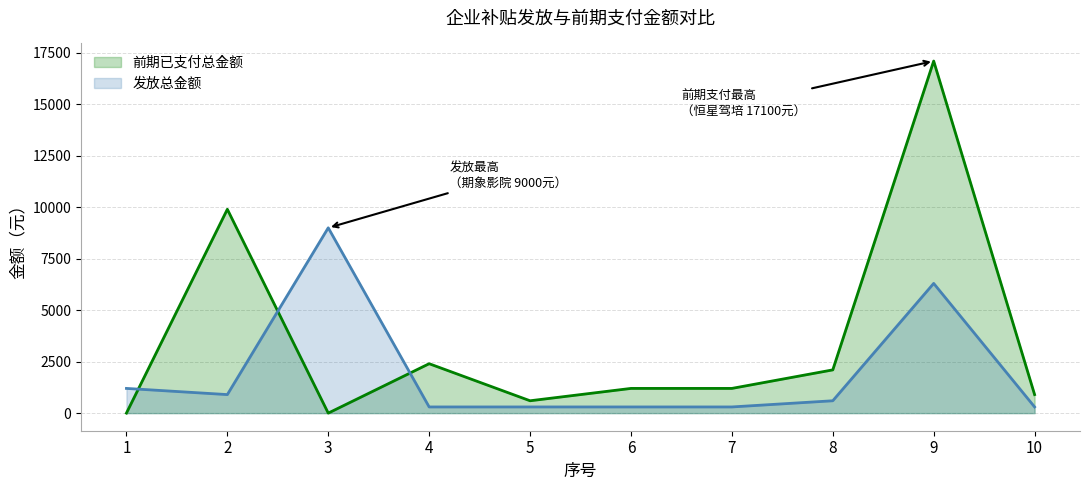

Between which two adjacent categories do 发放总金额 and 前期已支付总金额 first intersect?

1 and 2